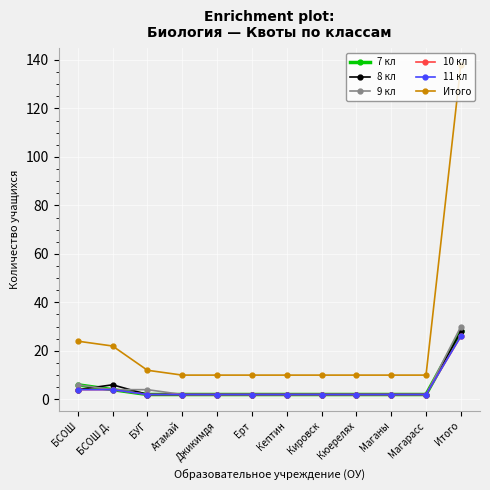

Which series has the largest range (max minus min)?

Итого